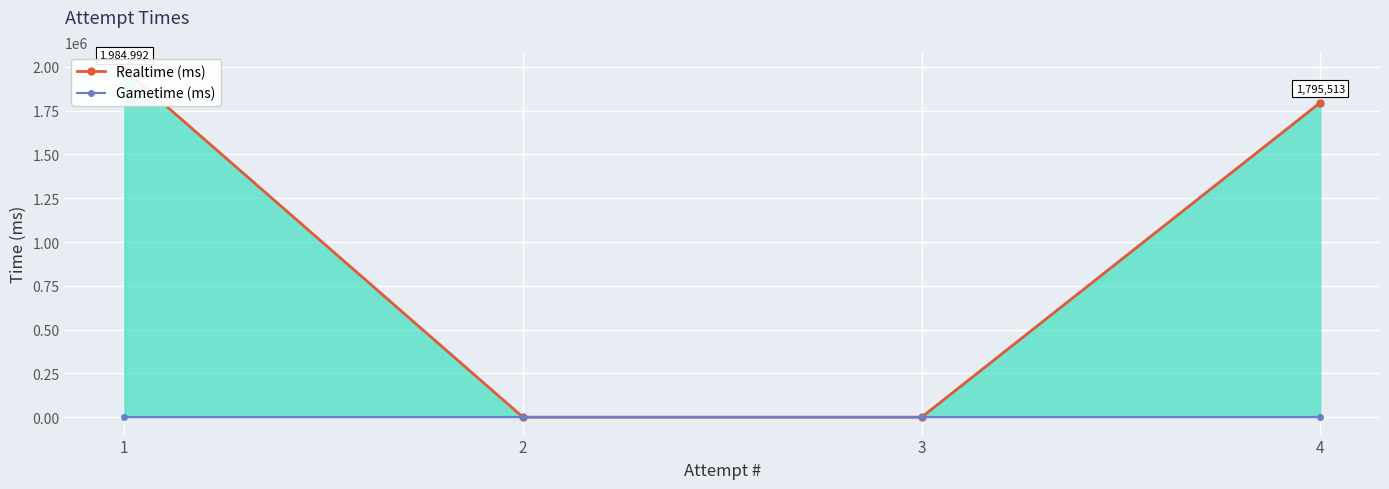

True or false: Realtime (ms) has a value of 573301 at 1.

False